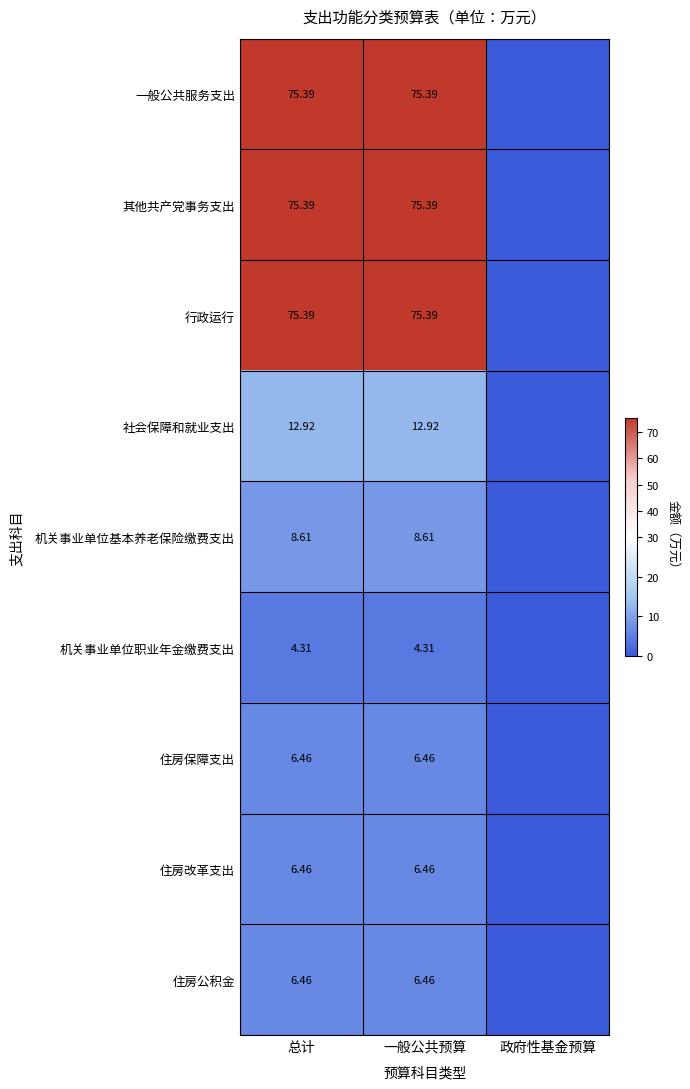

Between 一般公共预算 and 政府性基金预算, which is larger?

一般公共预算